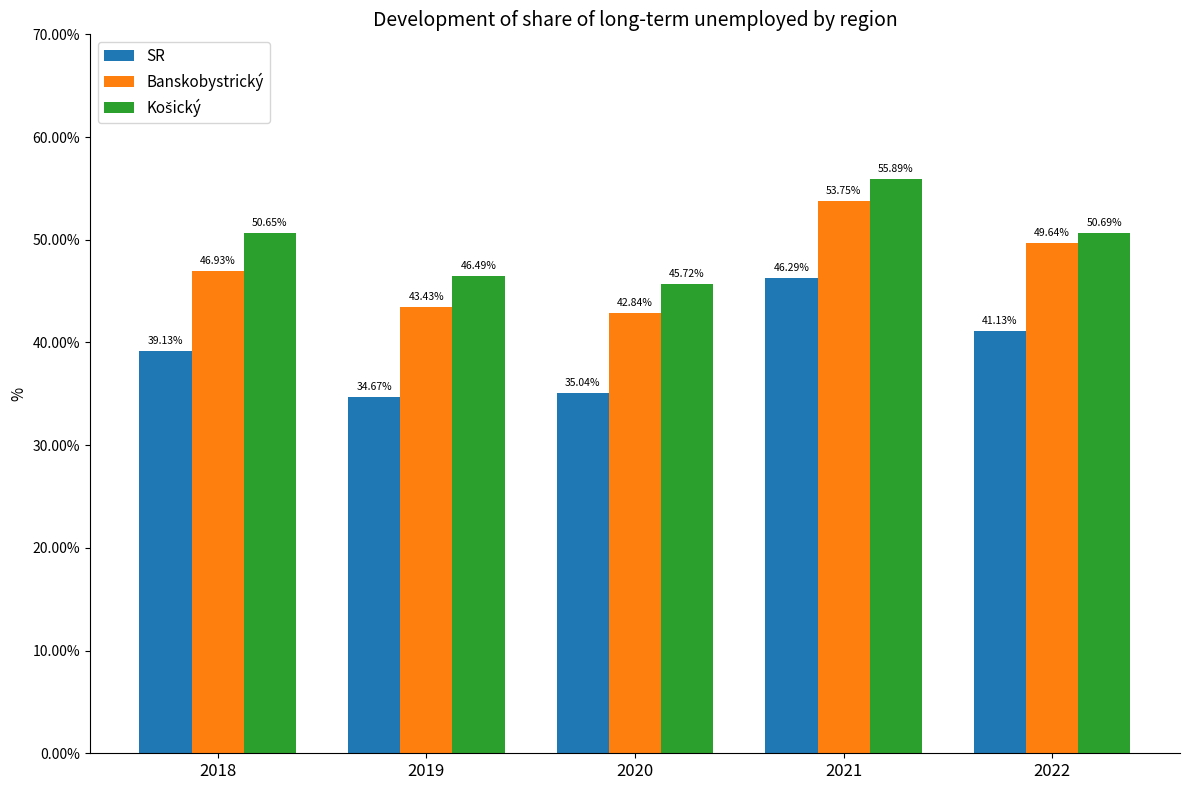

Which series has the largest range (max minus min)?

SR